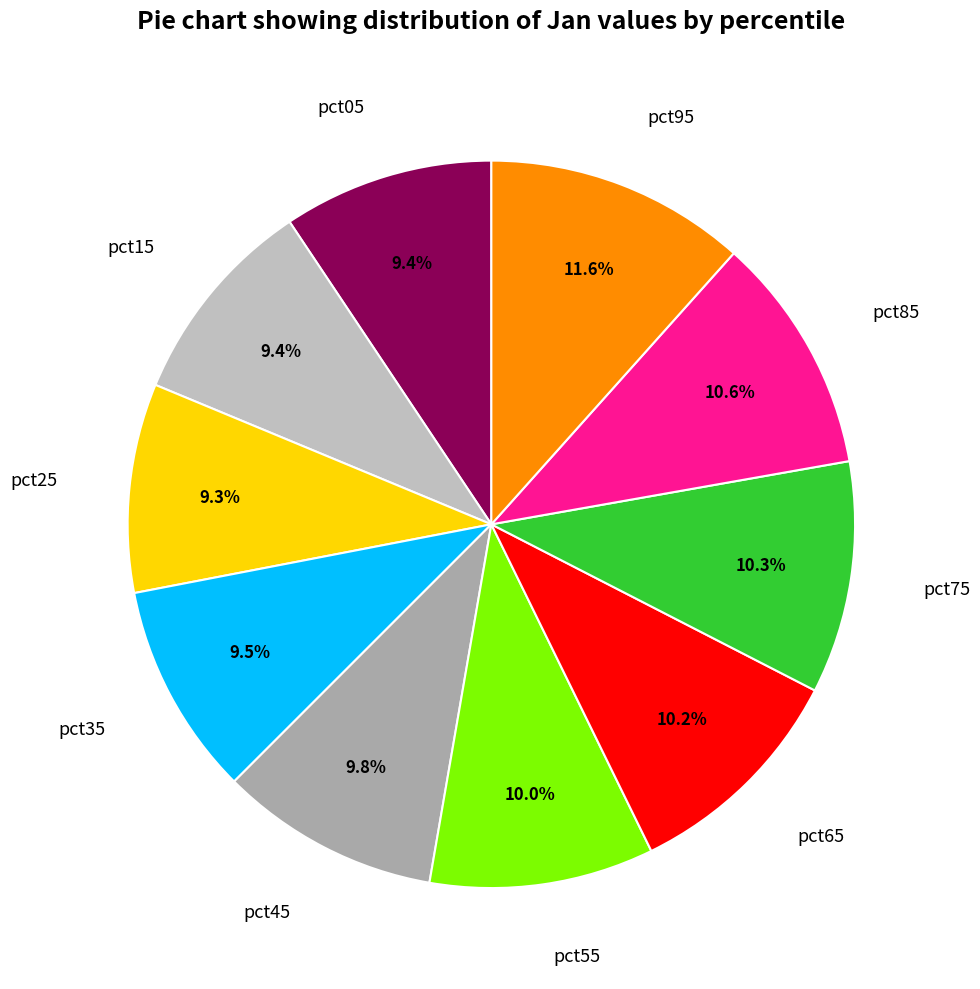

What percentage is the pct55 slice, to the nearest percent?

10%